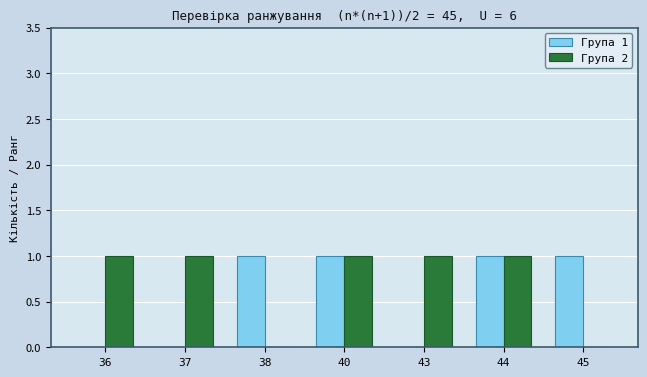

How many categories are shown in the chart?

7